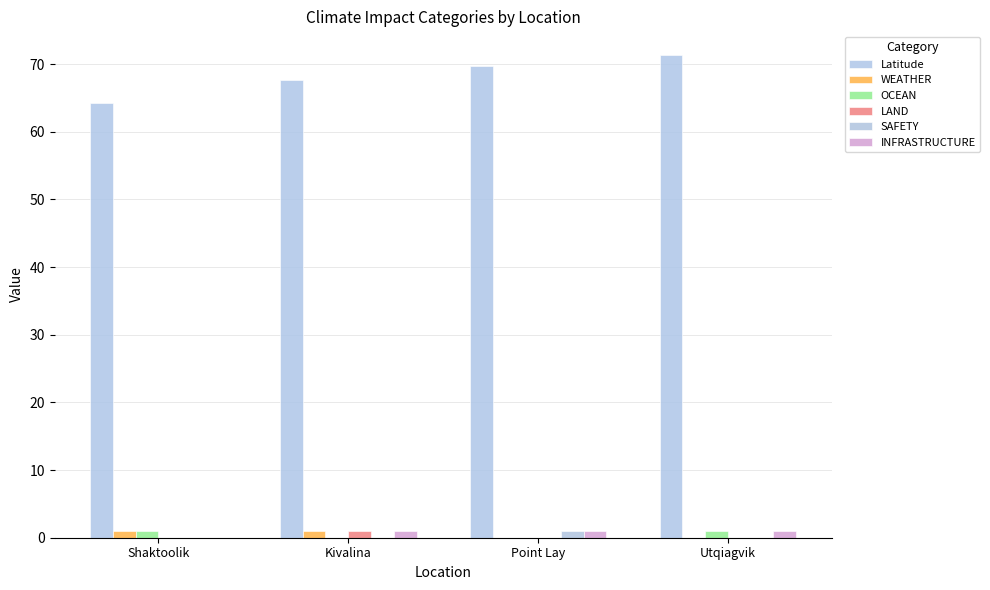

Between Shaktoolik and Kivalina, which series saw the biggest shift?

Latitude